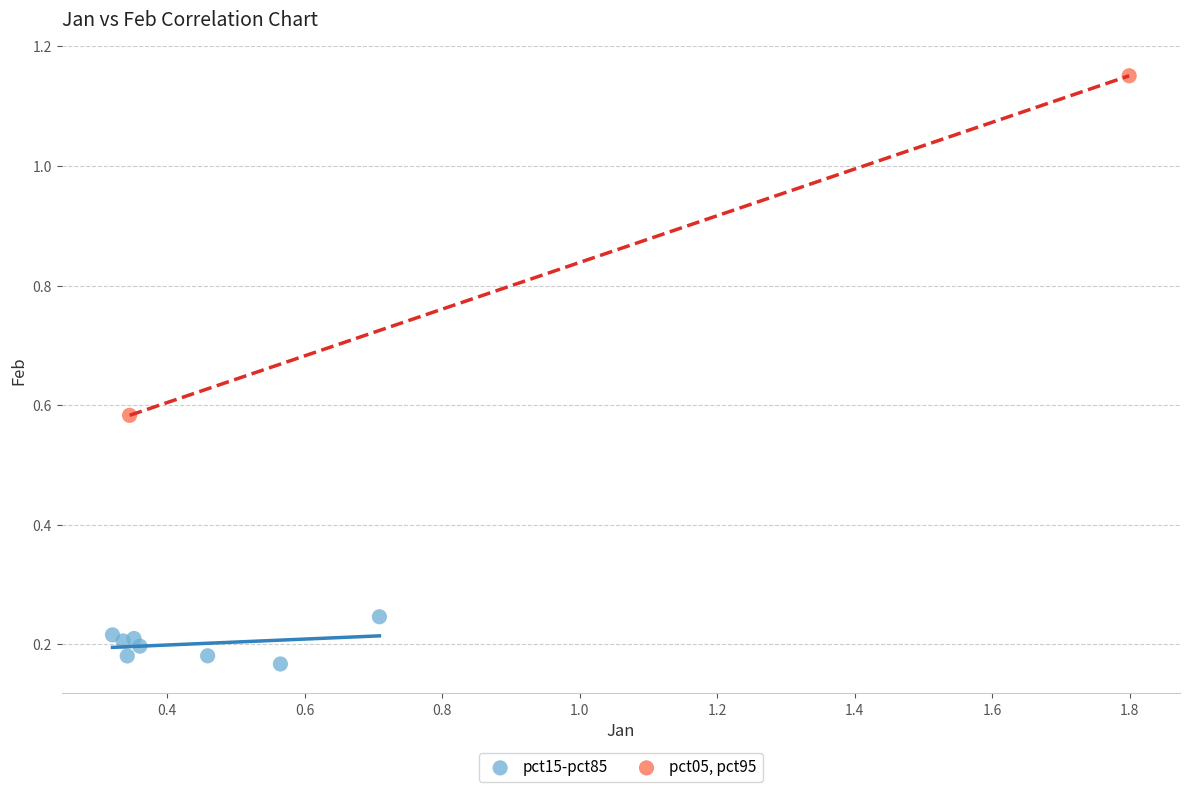

What are all the series names shown in the legend?

pct15-pct85, pct05, pct95